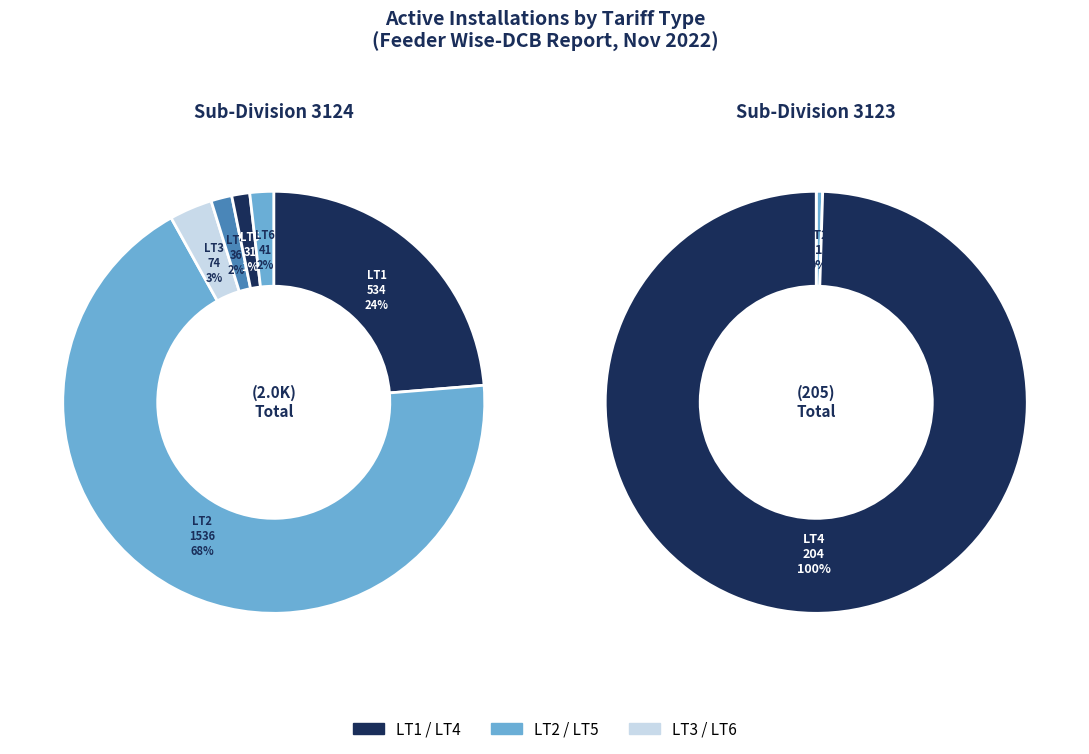

What is the largest slice in the pie chart?

LT2